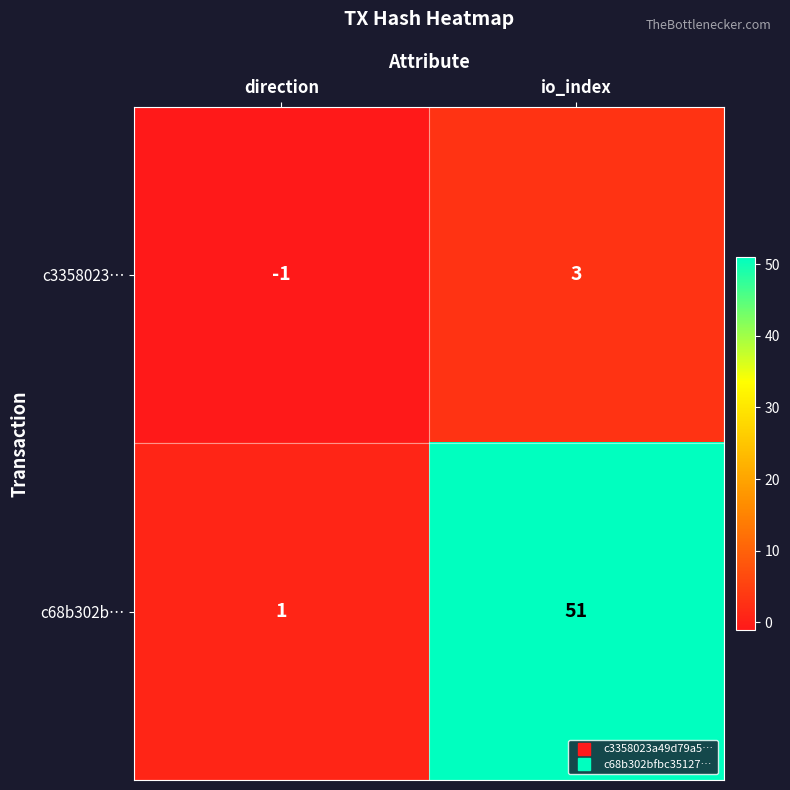

Rank the series at direction from highest to lowest value.

c68b302b…, c3358023…